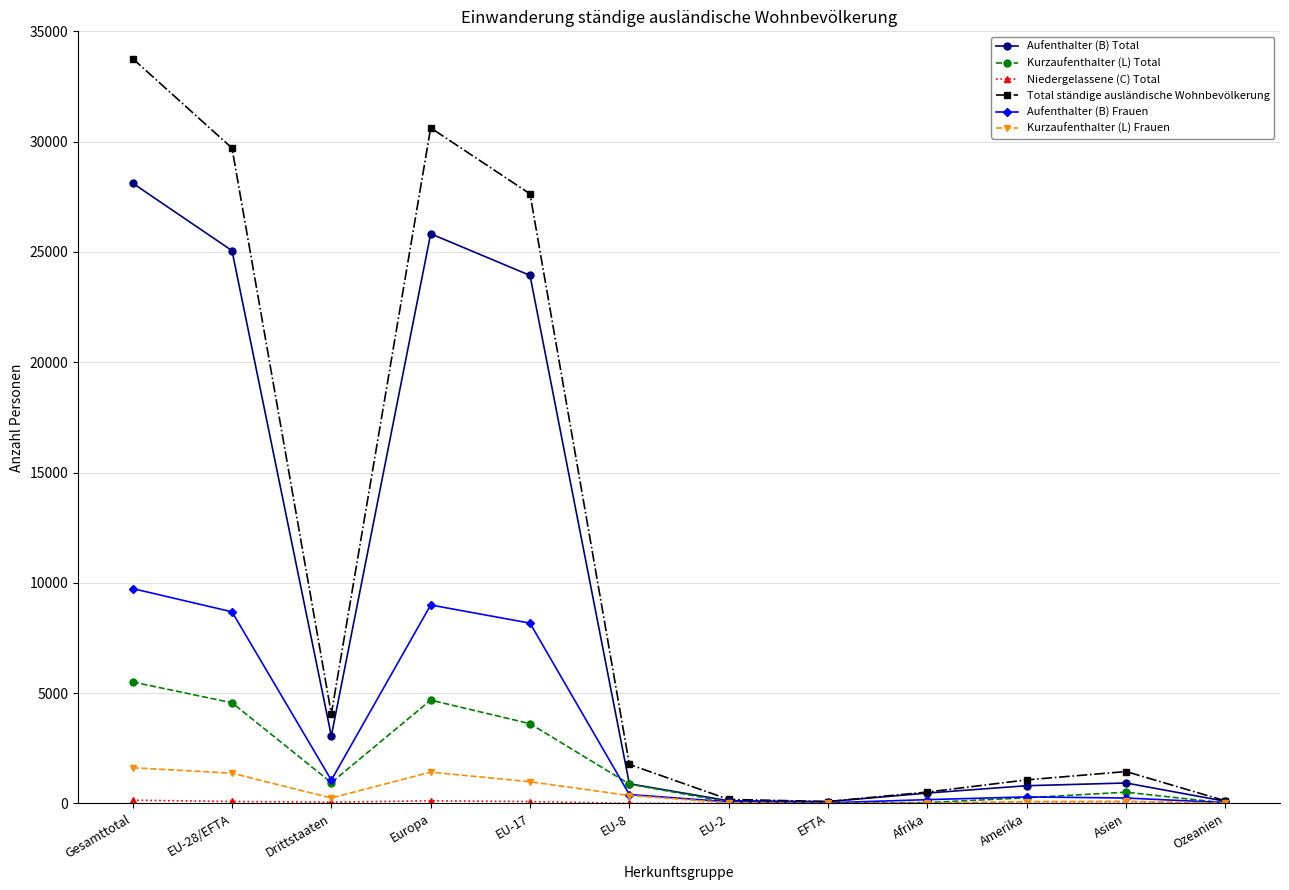

What is the sum of all Total ständige ausländische Wohnbevölkerung values?

130958